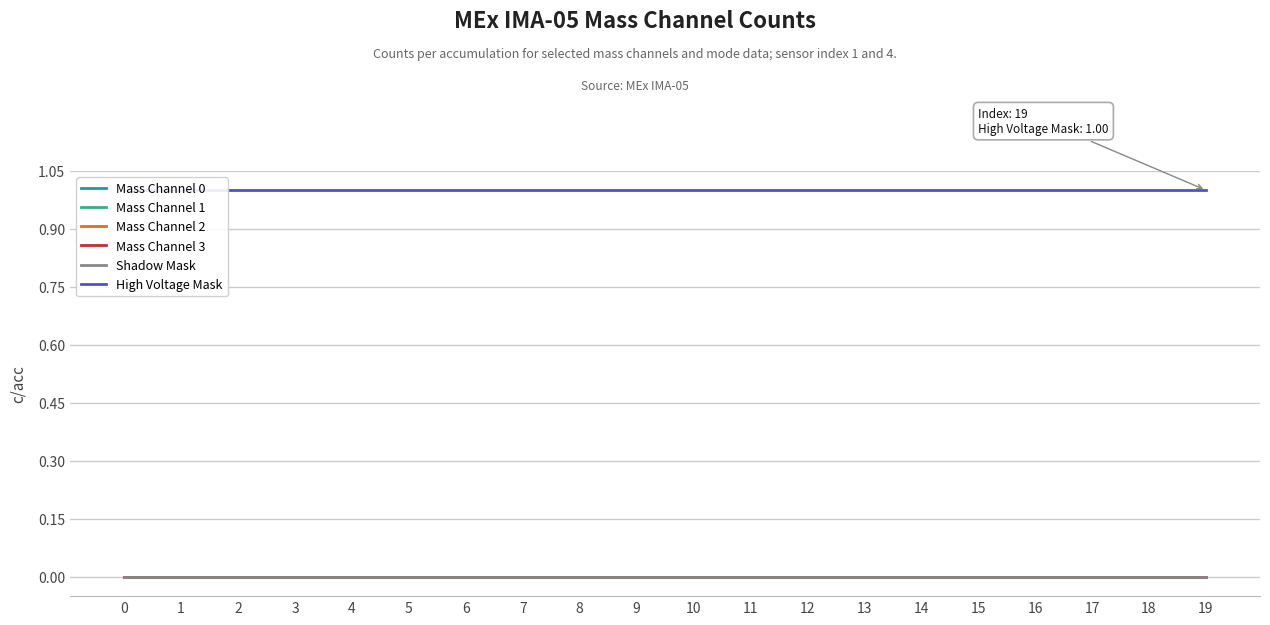

Count the number of data series in this chart.

6